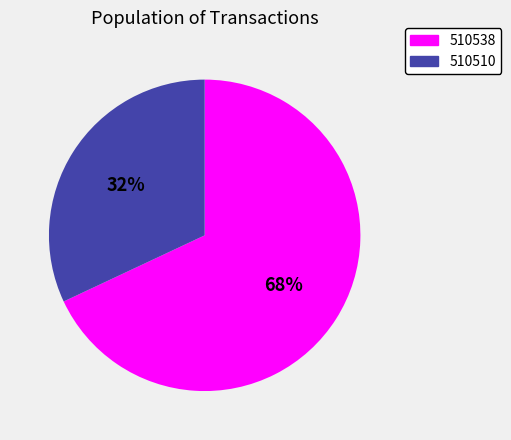

The 510510 slice represents 32% of the pie. True or false?

True